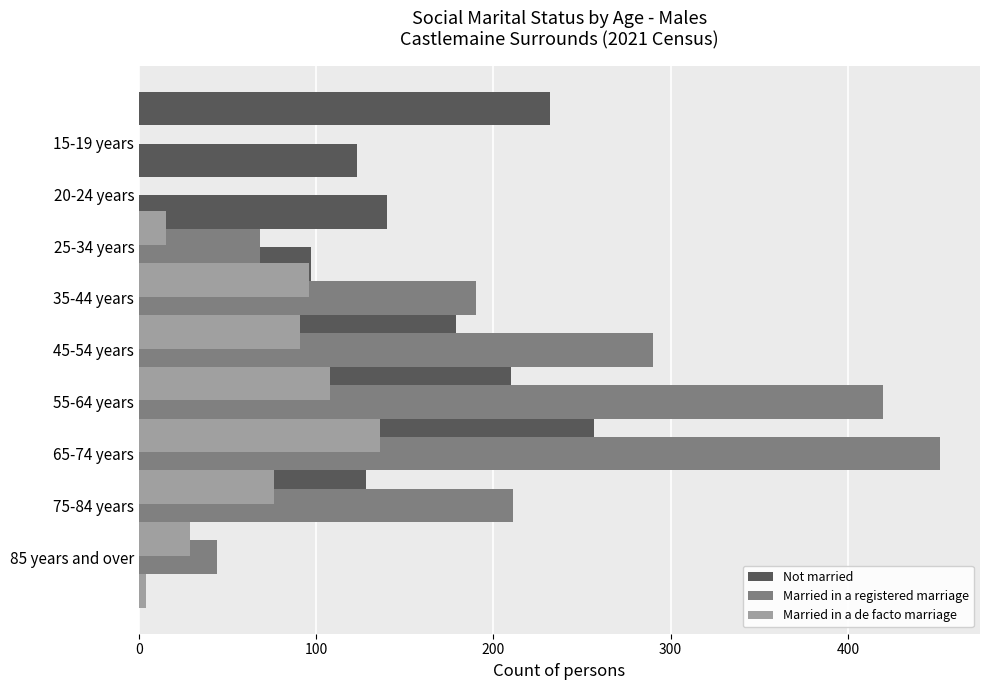

Which series has the widest spread of values?

Married in a registered marriage